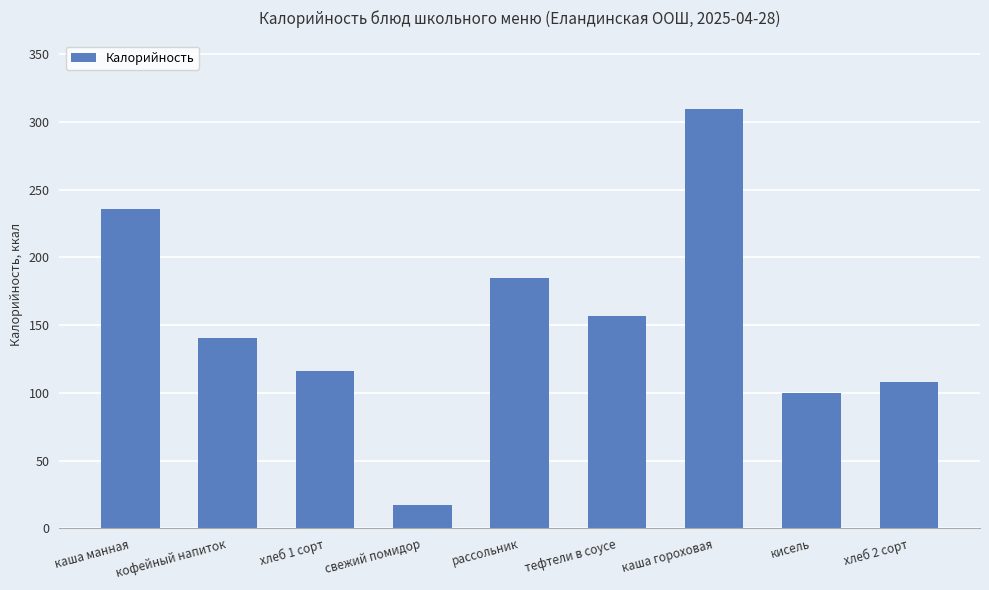

How many values exceed 140?

5